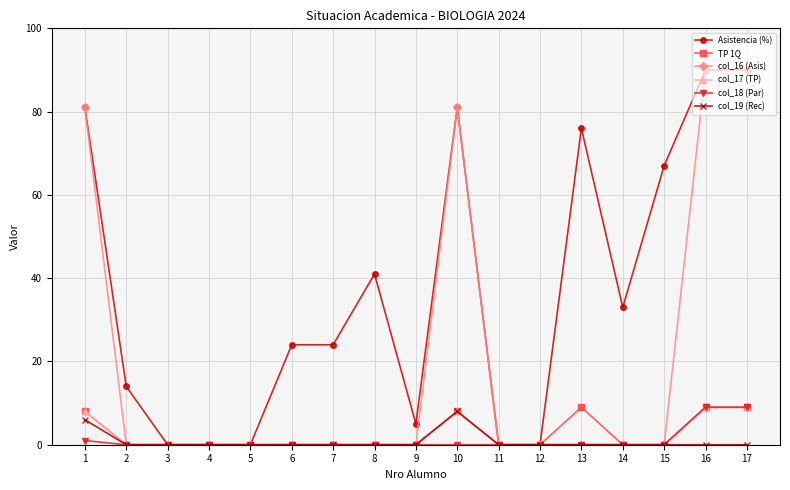

What are all the series names shown in the legend?

Asistencia (%), TP 1Q, col_16 (Asis), col_17 (TP), col_18 (Par), col_19 (Rec)